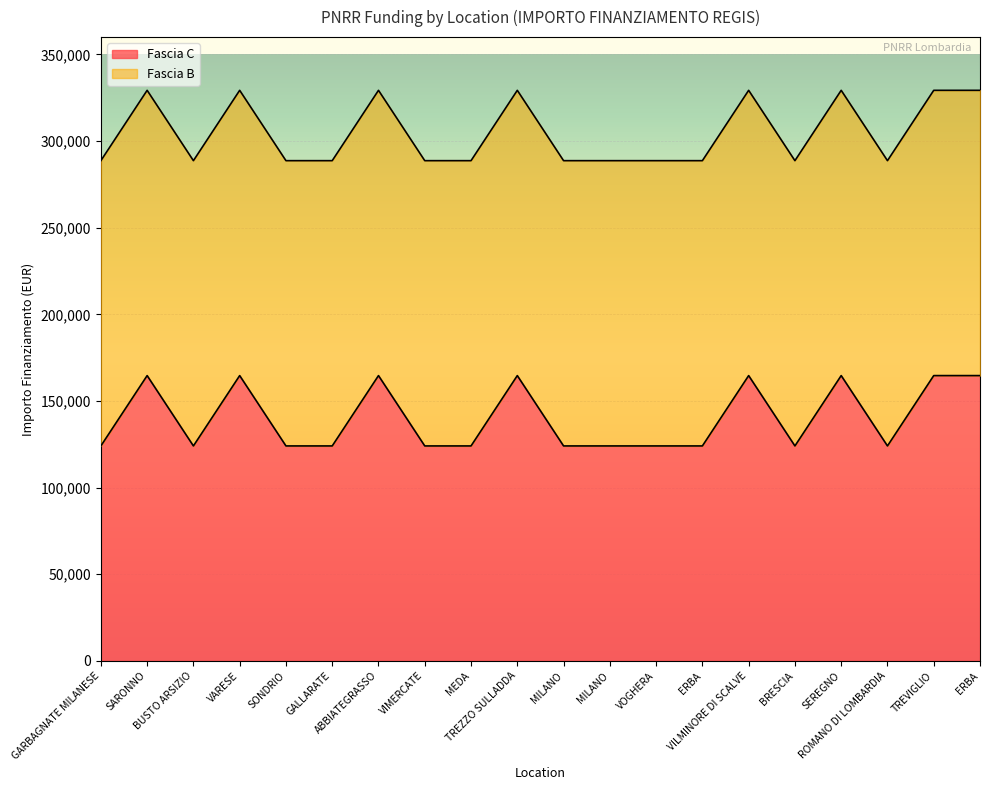

What is the maximum value shown in the chart?

164644.2